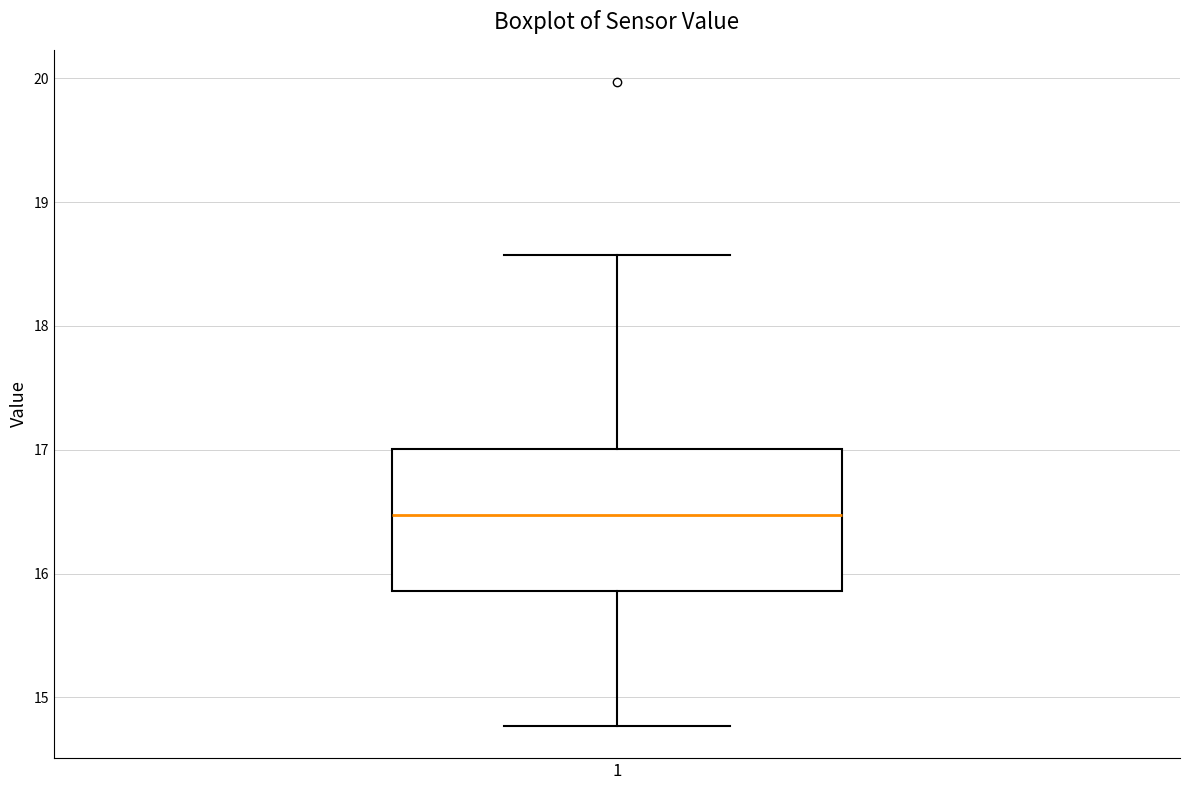

Read this box plot against the y-axis: the position of the median line, the range covered by the box, and the ends of both whiskers. The values are not printed on the chart, so give them approximately, as read against the axis.

median 16.5, box 15.9 to 17.0, whiskers 14.8 to 18.6